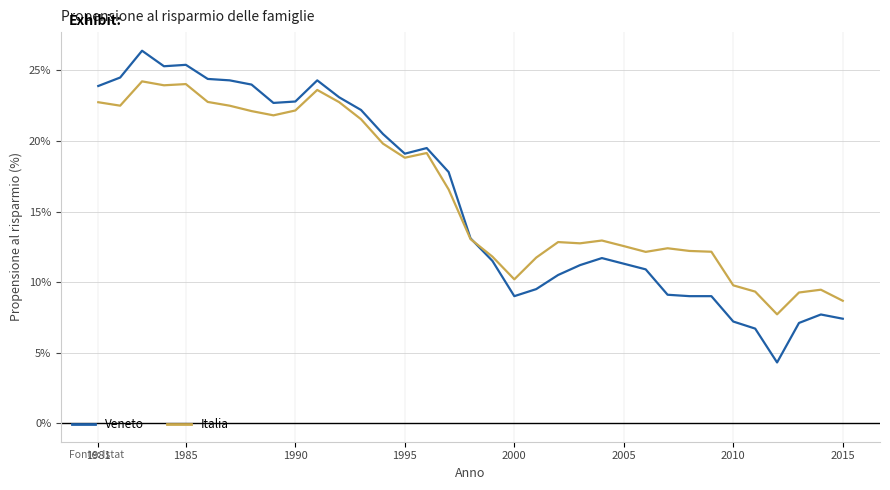

In Italia, how many points are lower than both neighbors (excluding endpoints)?

8